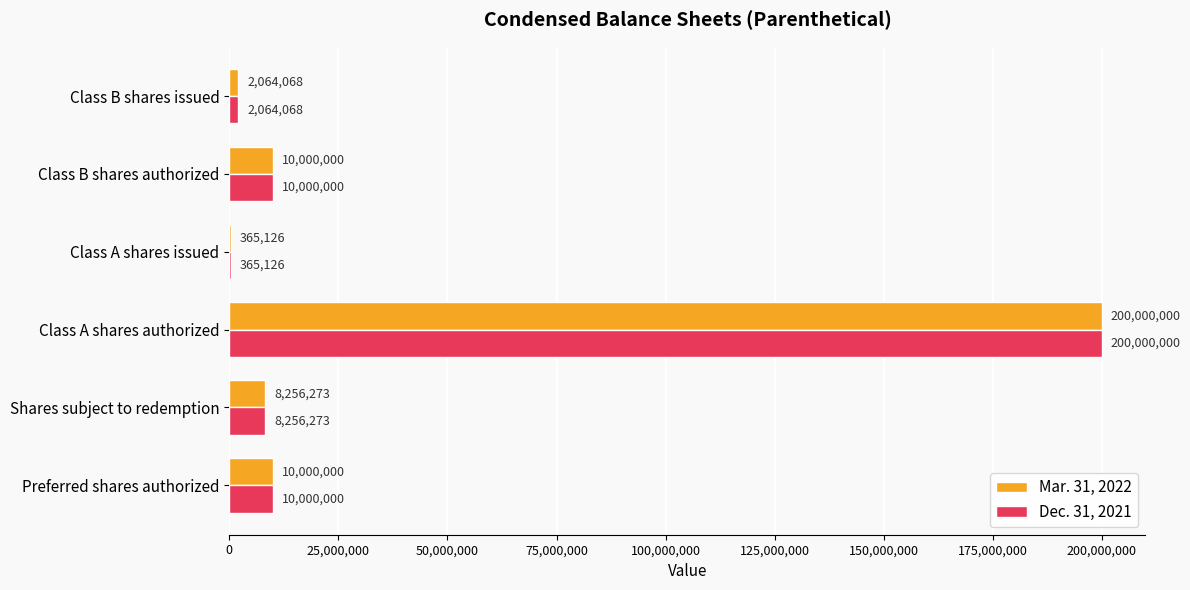

What is the sum of all Mar. 31, 2022 values?

230685467